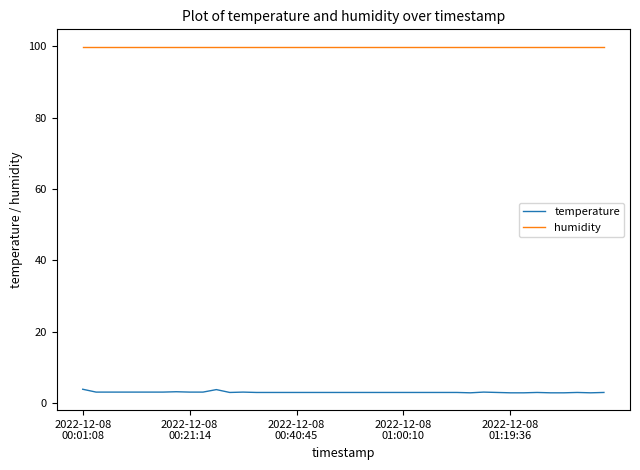

What is the difference between the second highest and minimum values in the temperature series?

0.9